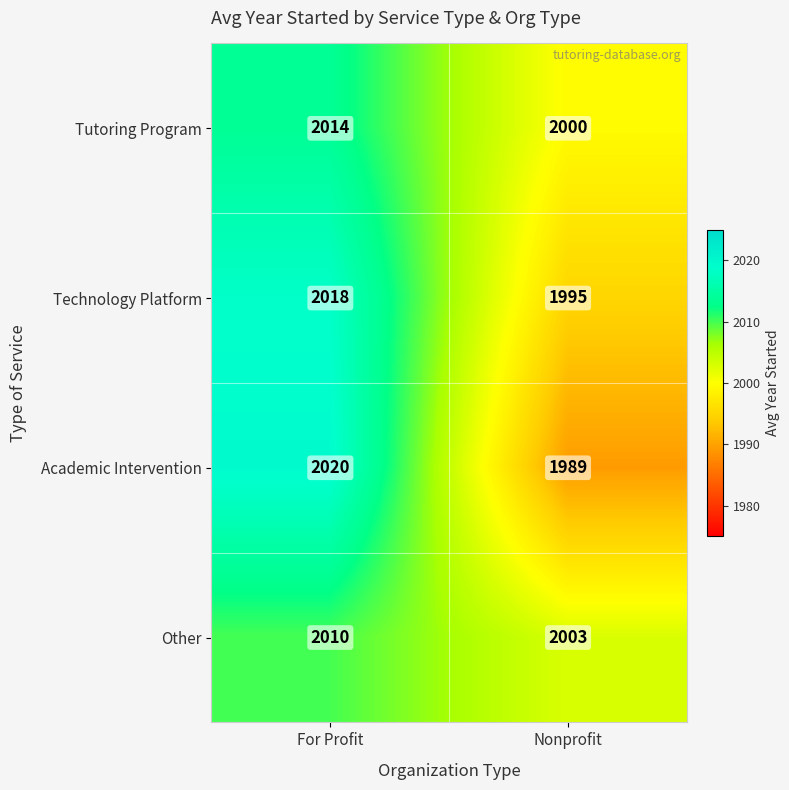

What is the difference between the Academic Intervention values at Nonprofit and For Profit?

31